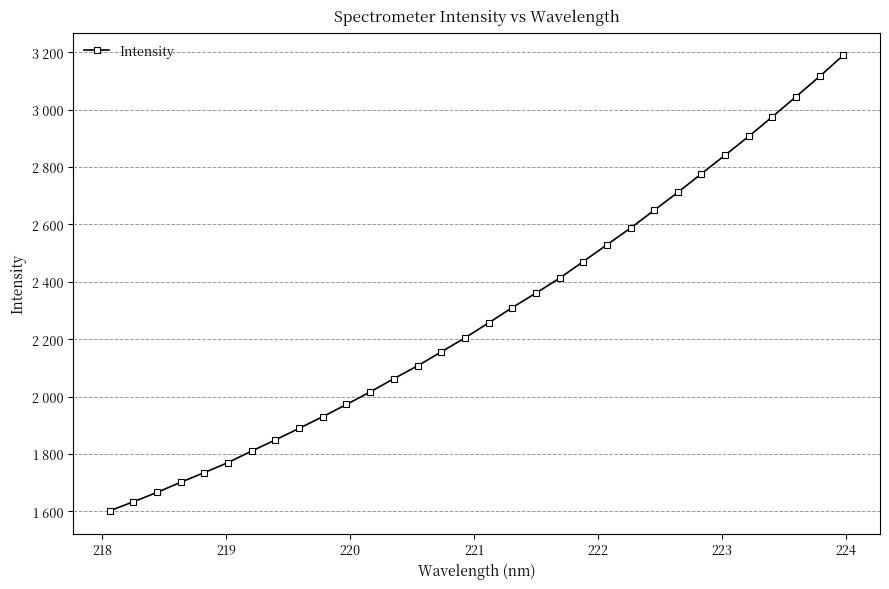

True or false: there are more than 2 points higher than both neighbors.

False